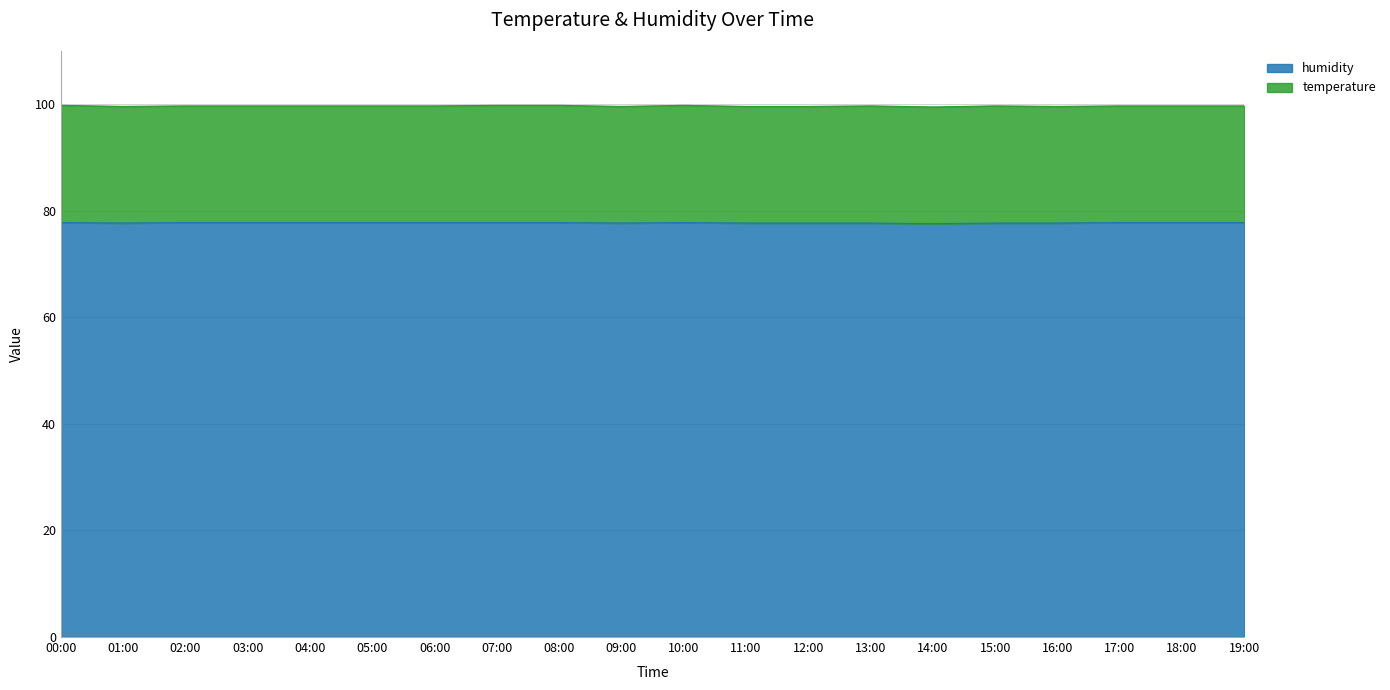

Rank the categories by value from lowest to highest.

14:00, 01:00, 09:00, 11:00, 12:00, 13:00, 15:00, 16:00, 00:00, 02:00, 03:00, 04:00, 05:00, 06:00, 07:00, 08:00, 10:00, 17:00, 18:00, 19:00